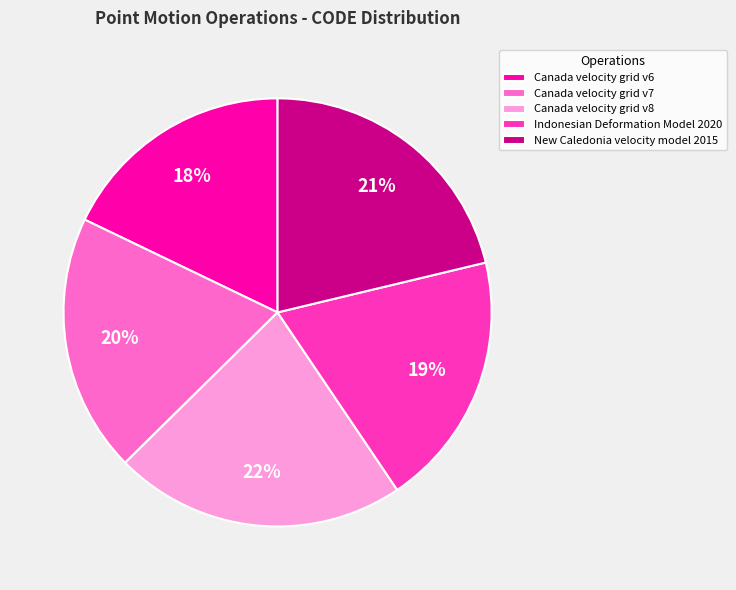

To the nearest percent, what is the combined percentage of Canada velocity grid v7 and Canada velocity grid v8?

42%